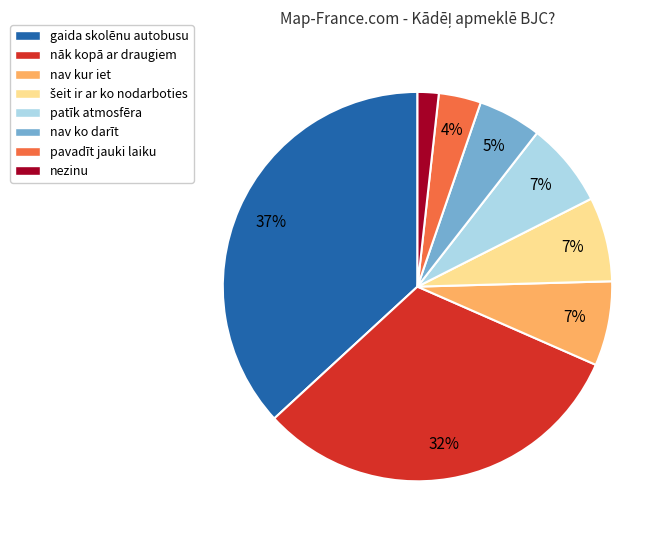

Is it true that gaida skolēnu autobusu is 37% of the pie?

True